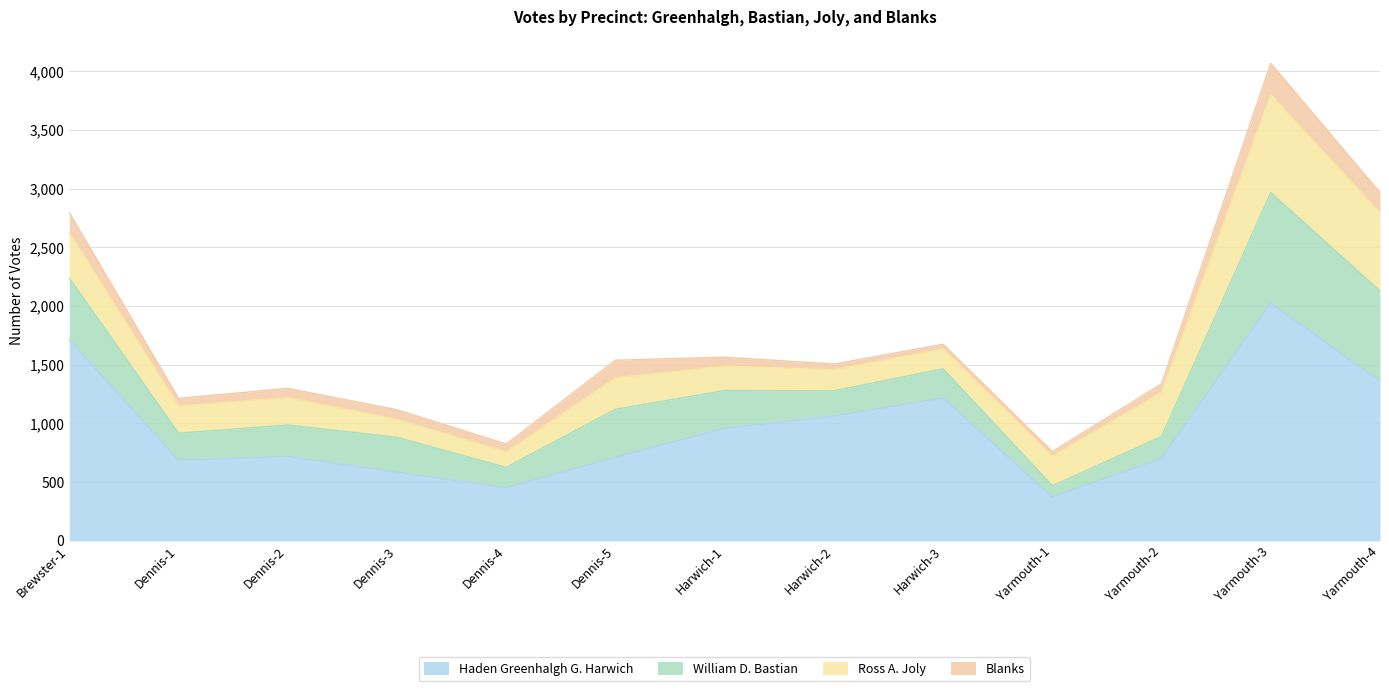

What value does the Ross A. Joly series have at Harwich-1?

208